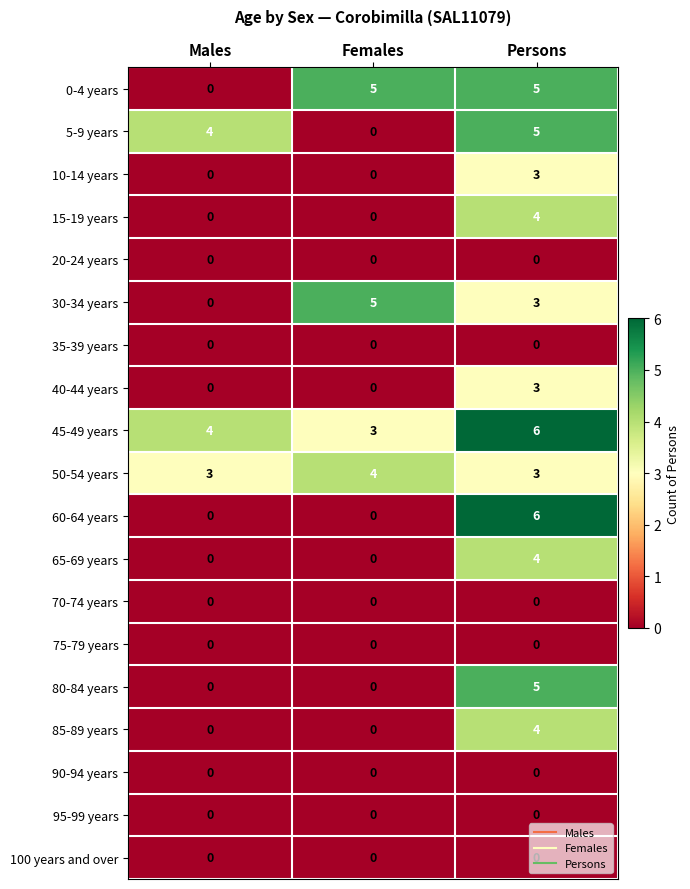

True or false: 0-4 years has a value of 5 at Persons.

True